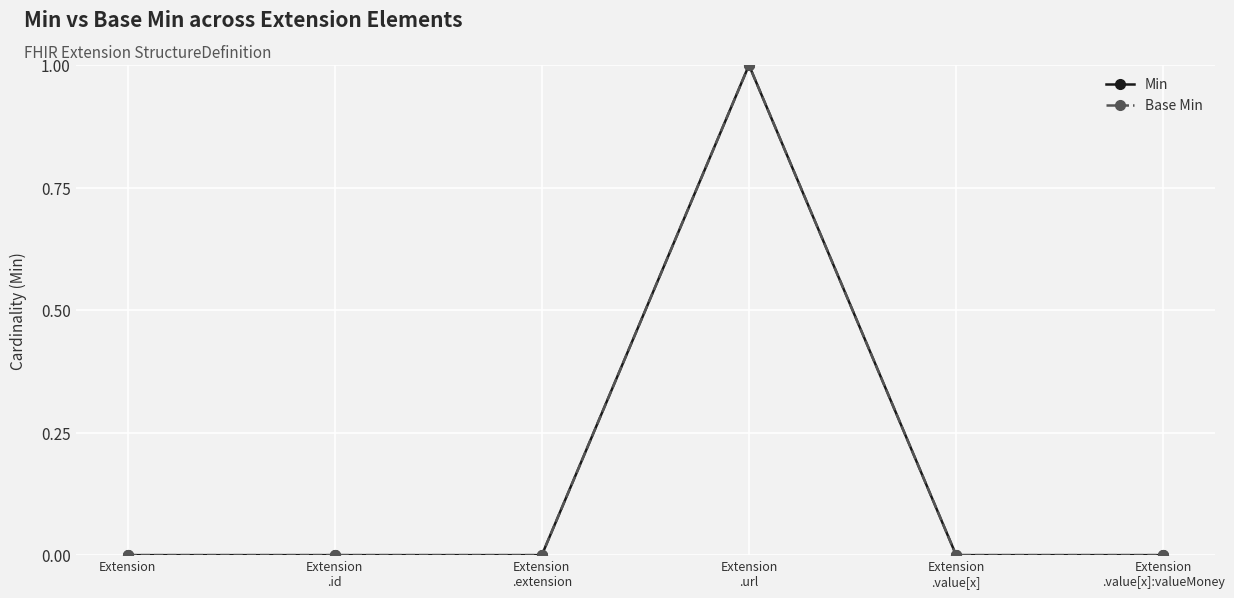

Reading left to right, what are all the values shown in this chart?

Min: 0	0	0	1	0	0
Base Min: 0	0	0	1	0	0